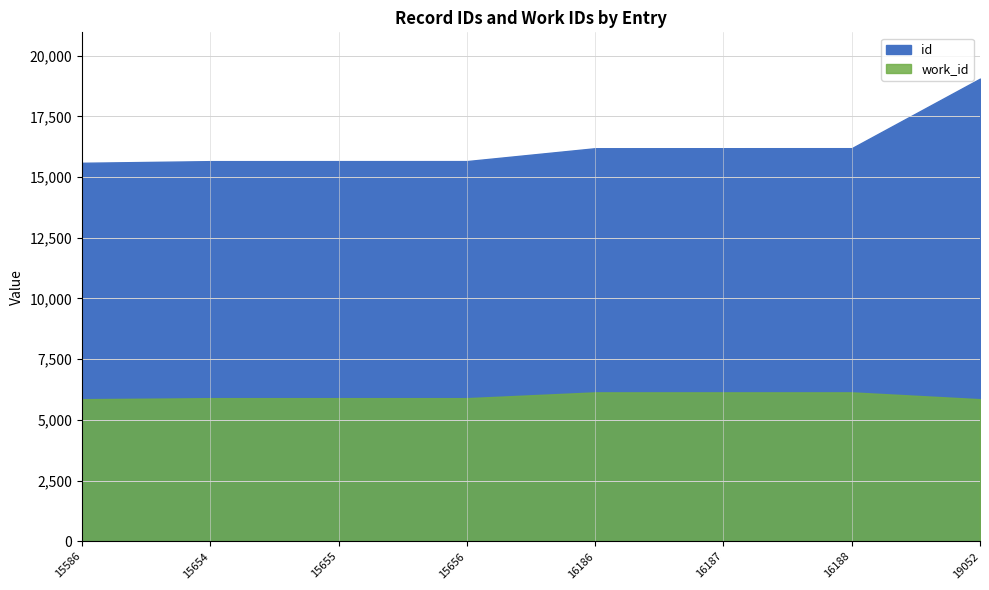

Which series changed the most between 15655 and 16188?

id